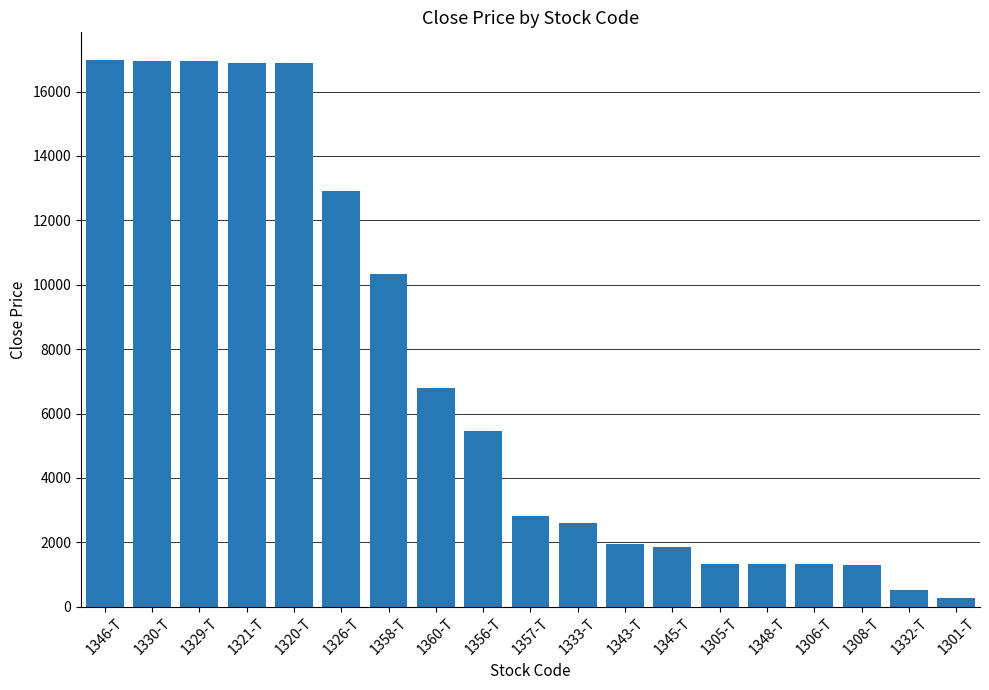

What is the average value?

7128